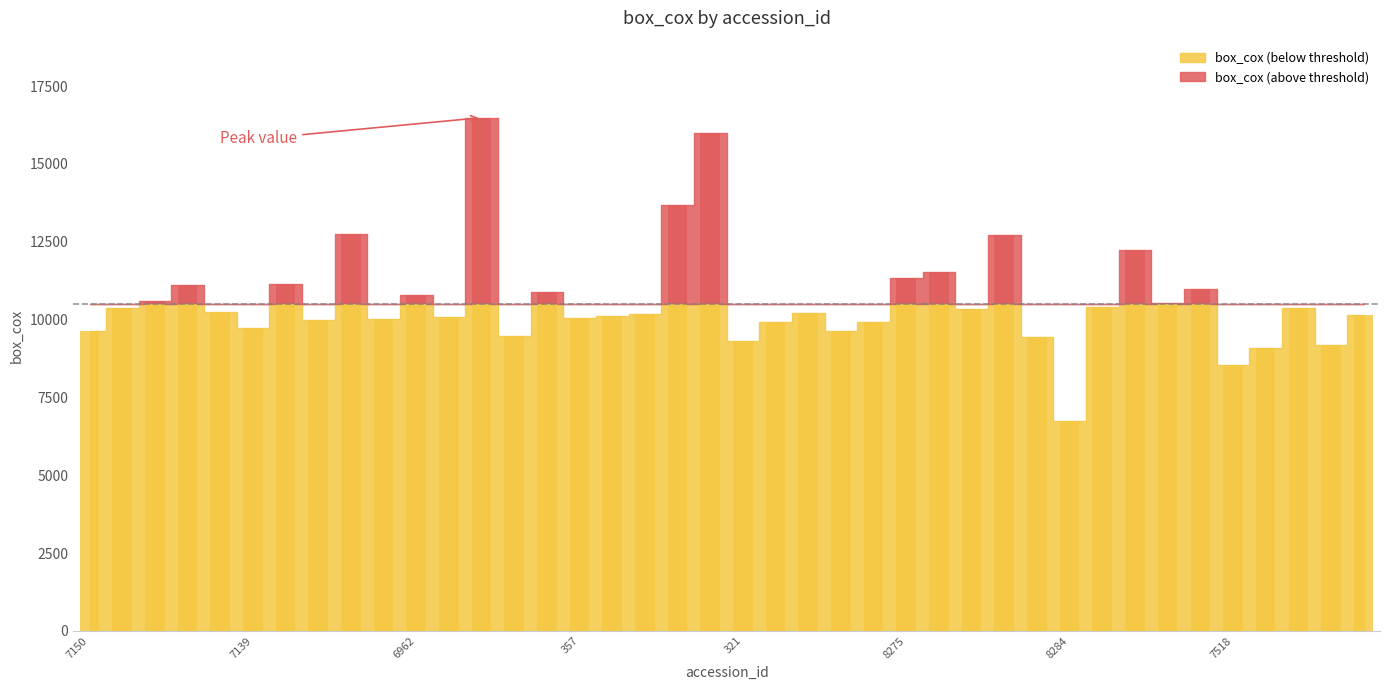

The value at 8296 is 5077.5. True or false?

False